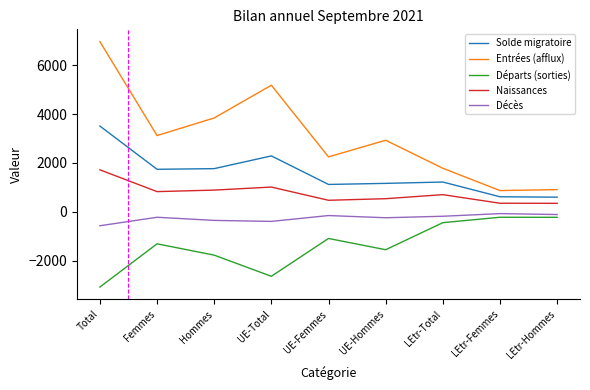

Which series has the widest spread of values?

Entrées (afflux)